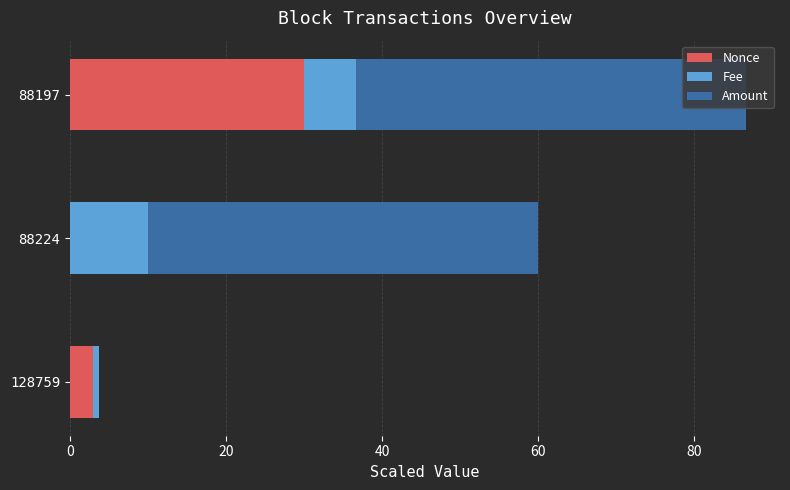

At which label does Nonce reach its peak?

88197